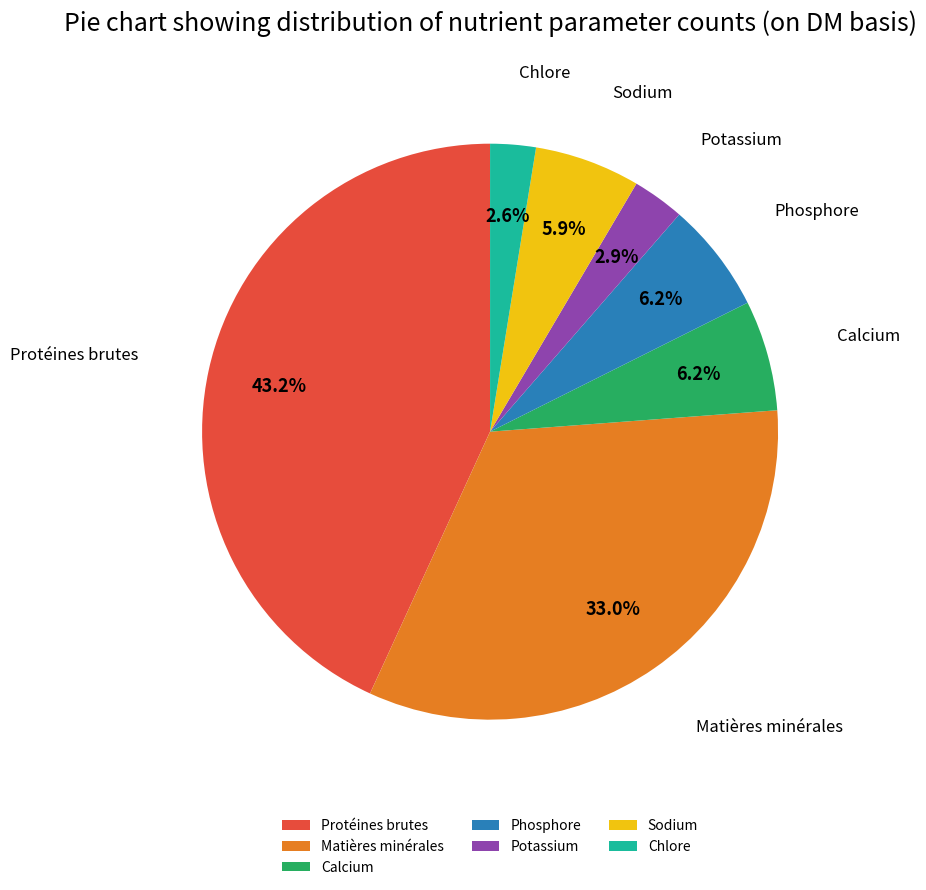

How much of the chart is everything except Protéines brutes?

56.8%